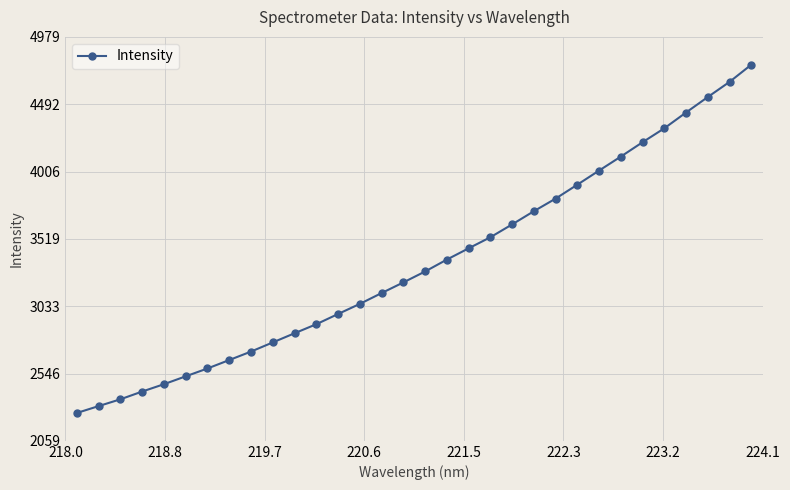

What is the value of the 29th point from the left?

4432.5